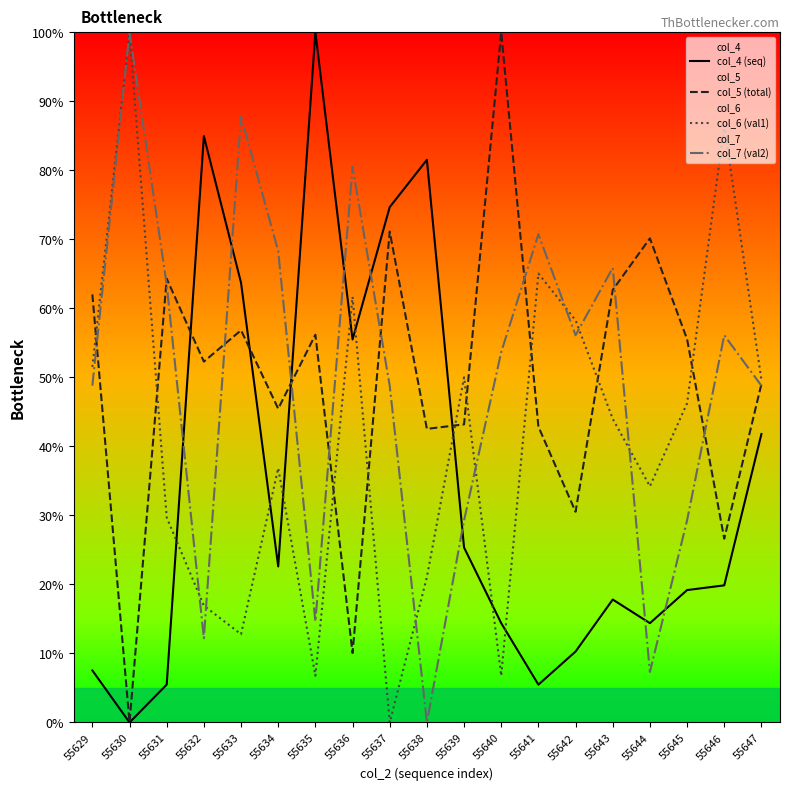

At which category does col_5 (total) reach its first local peak?

55631